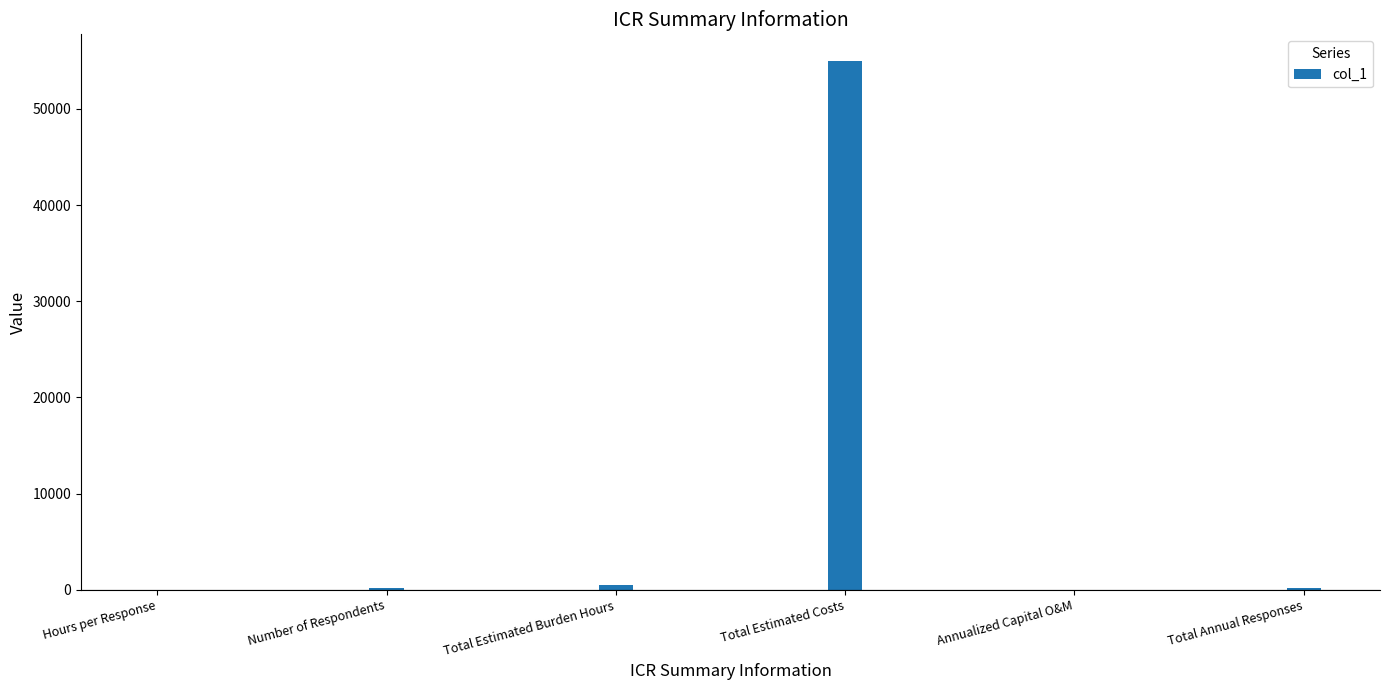

Is it true that the value at Annualized Capital O&M is 22222.4?

False